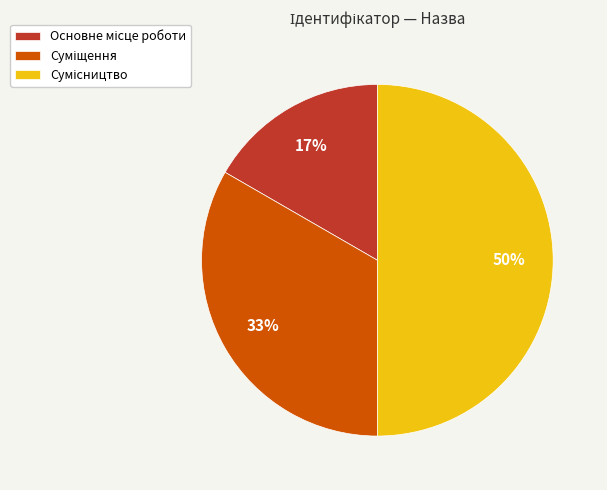

To the nearest percent, what is the average slice percentage?

33%